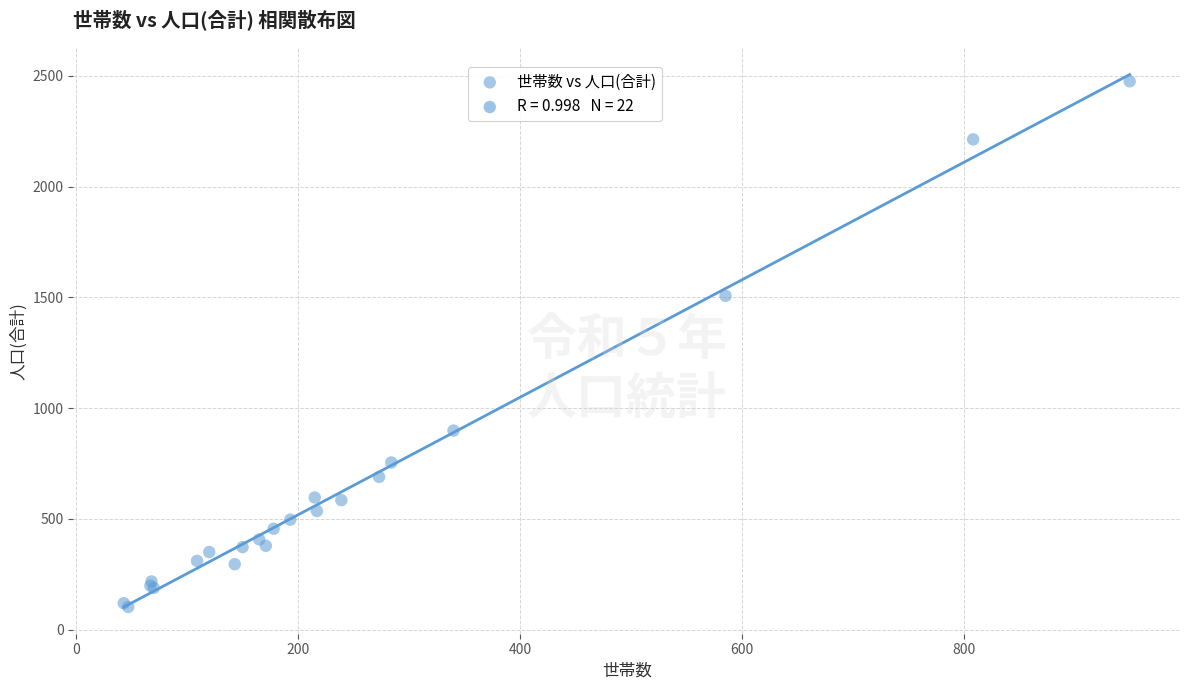

What Y value in the scatter plot is closest to 1289?

1507